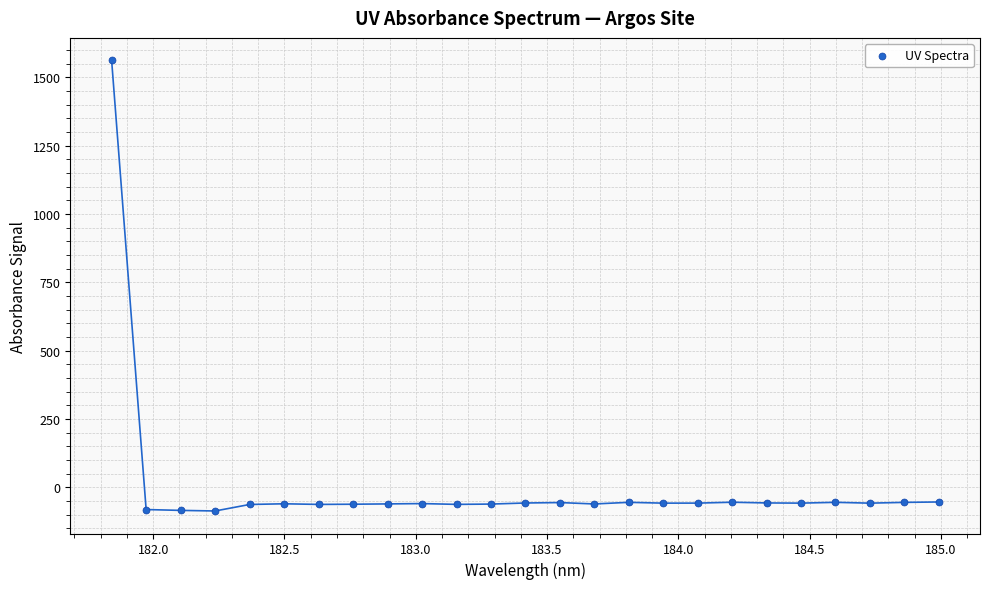

What is the range of X values (max minus min)?

3.1